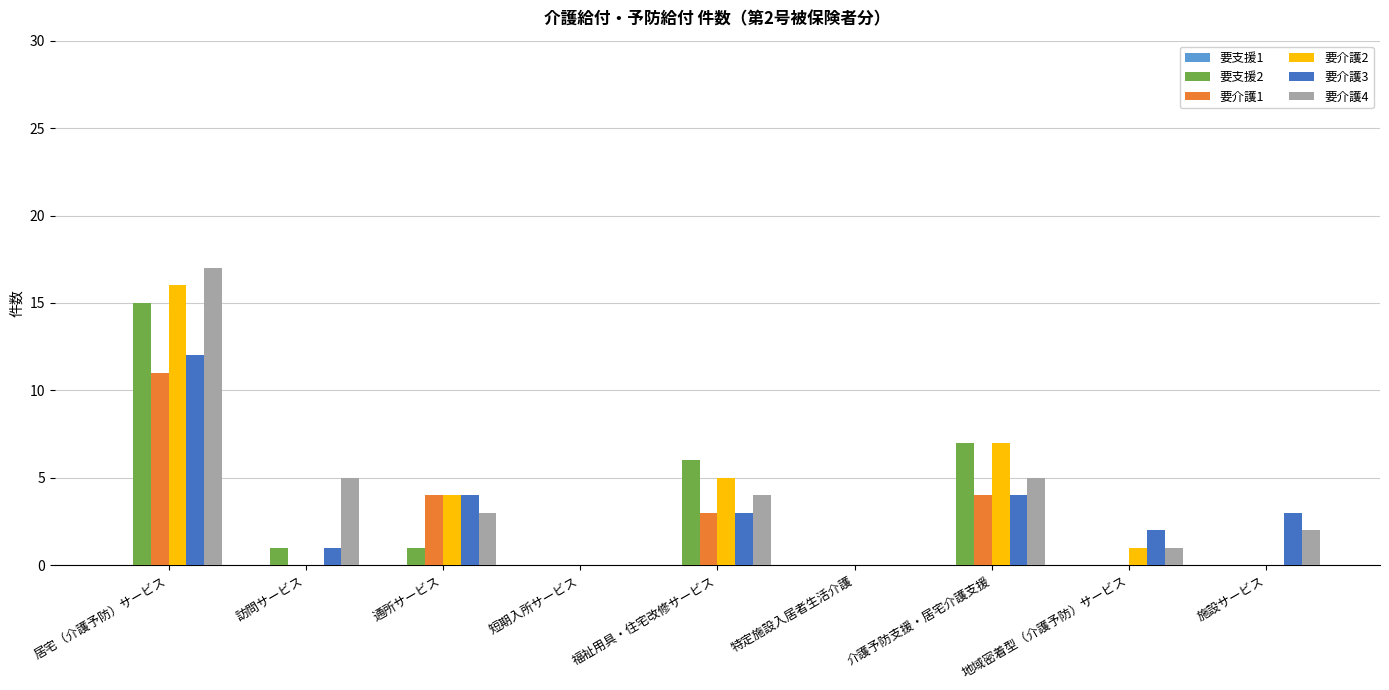

Is the value of 要介護3 at 通所サービス greater than the value of 要介護2 at 地域密着型（介護予防）サービス?

Yes